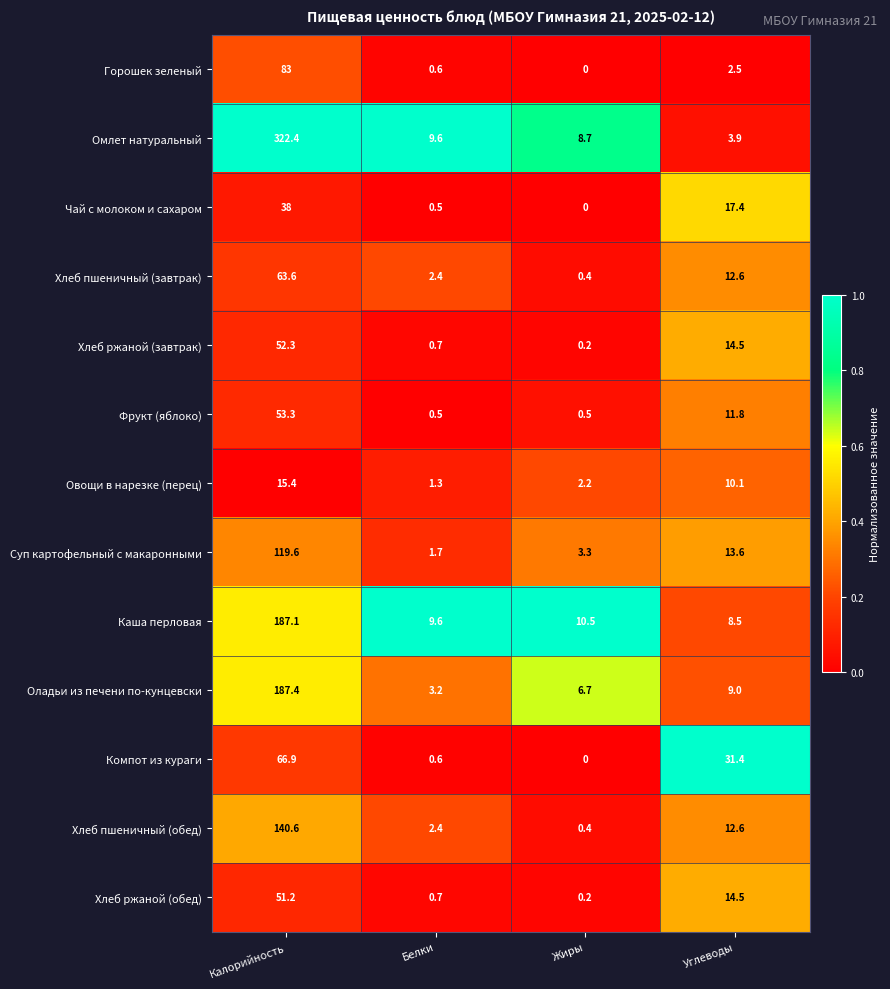

What is the average value of the Фрукт (яблоко) series?

16.5